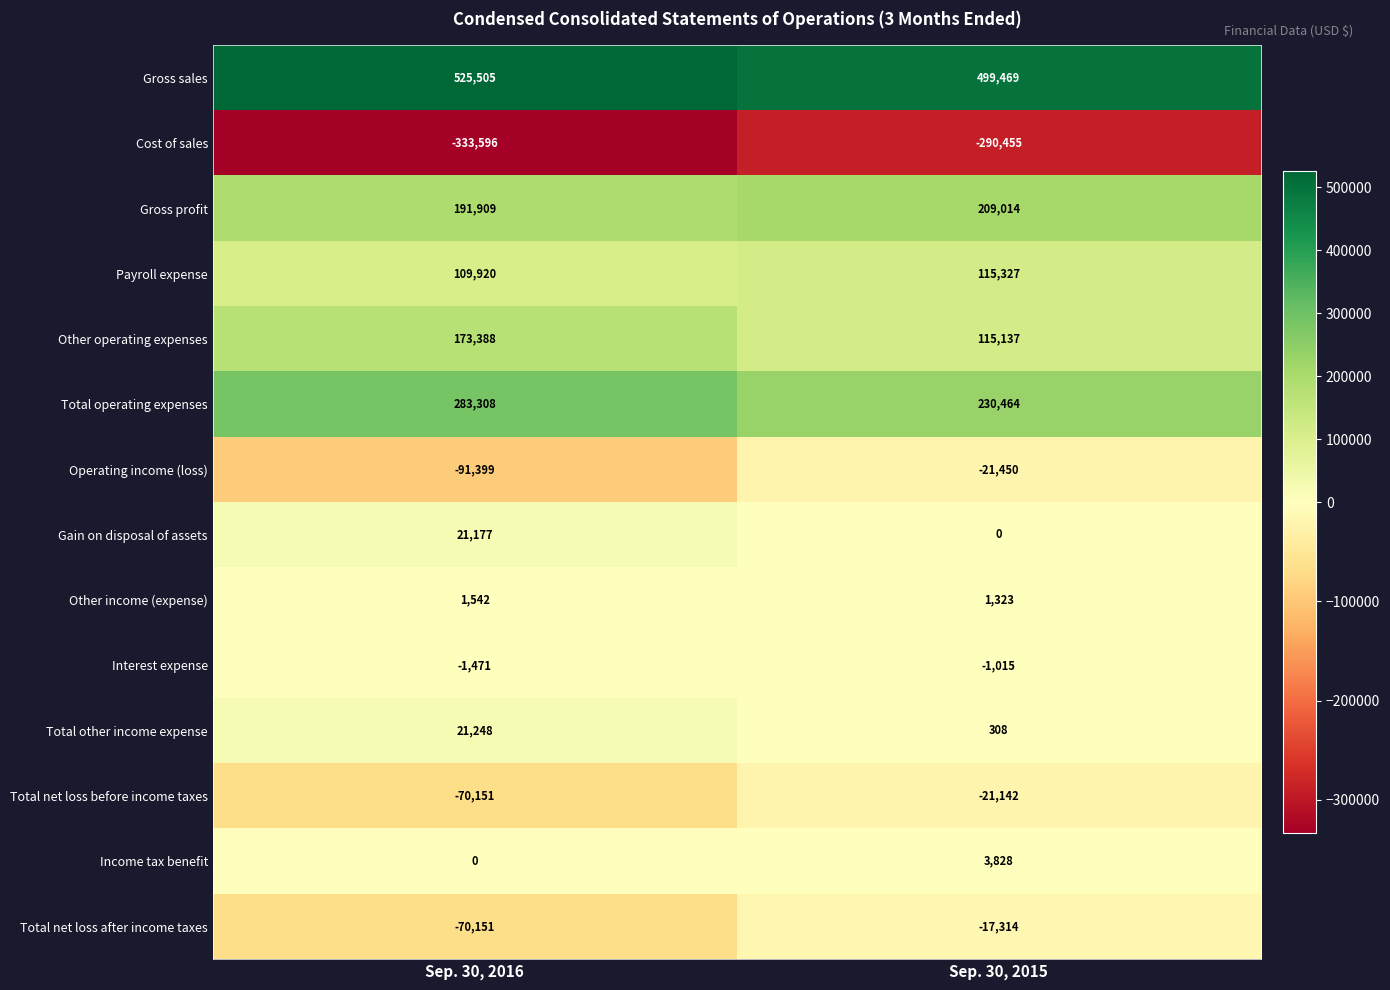

What is the difference between the maximum and minimum values in the Gross profit series?

17105